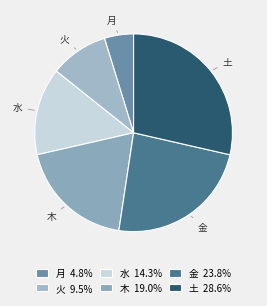

Which category has the biggest portion of the pie?

土